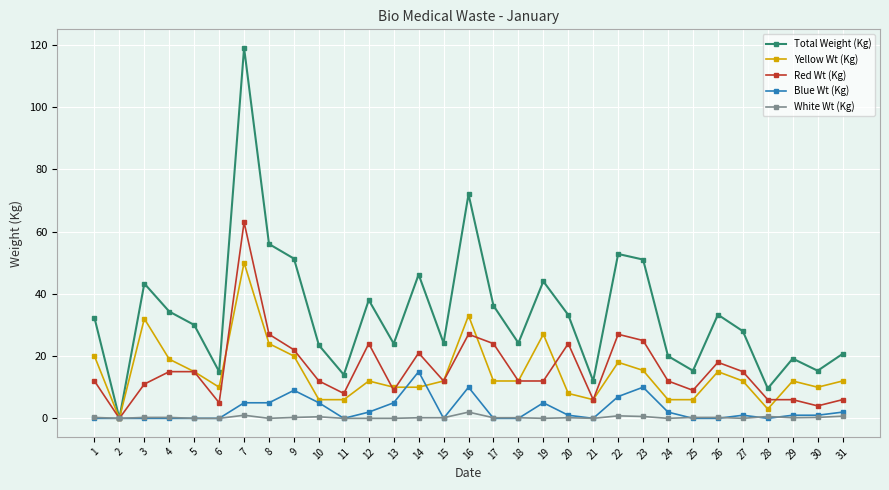

What is the greatest value displayed?

119.0